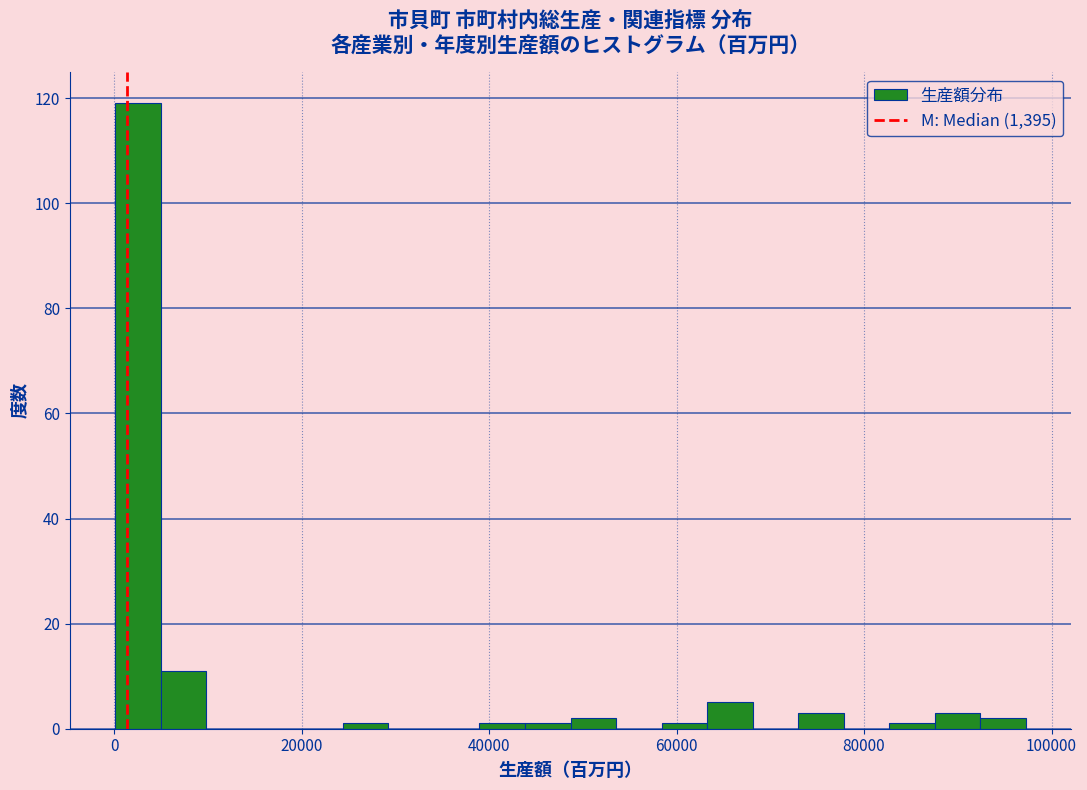

Around what value on the x-axis is the tallest bar? Give the approximate position of its centre, as read against the axis.

2000